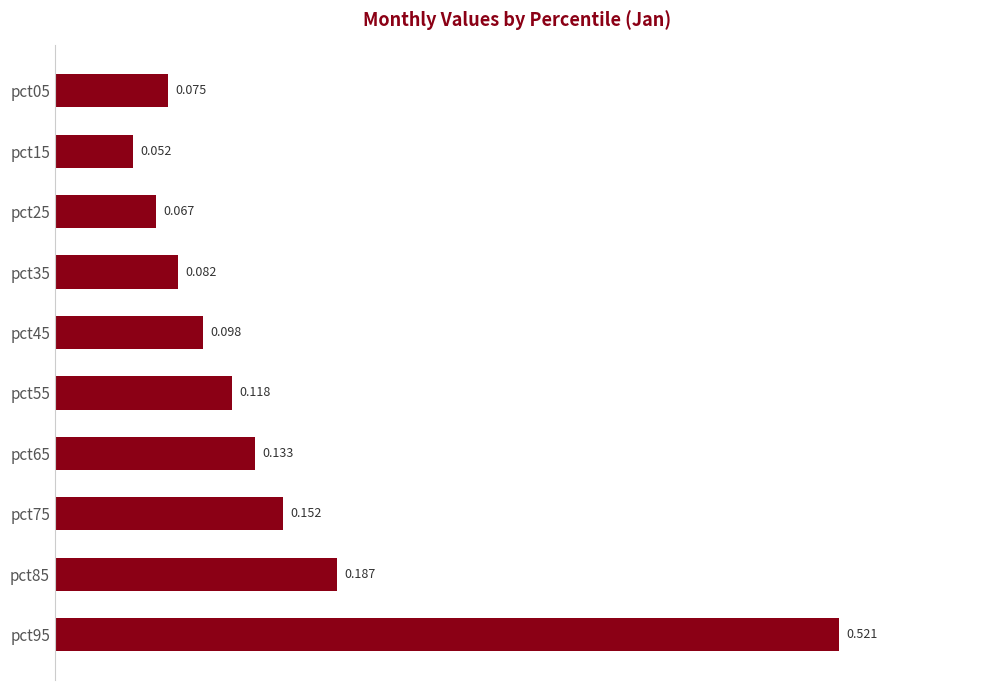

Rank the categories by value from lowest to highest.

pct15, pct25, pct05, pct35, pct45, pct55, pct65, pct75, pct85, pct95